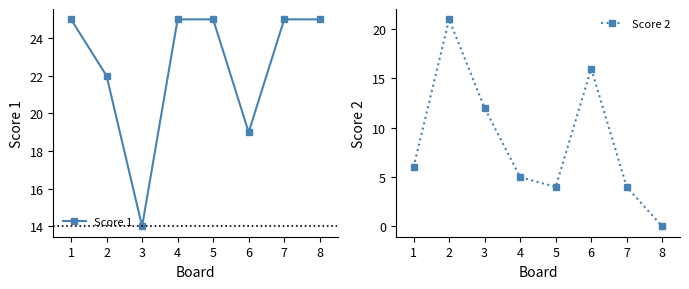

What is the difference between the maximum and second lowest values in the Score 2 series?

17